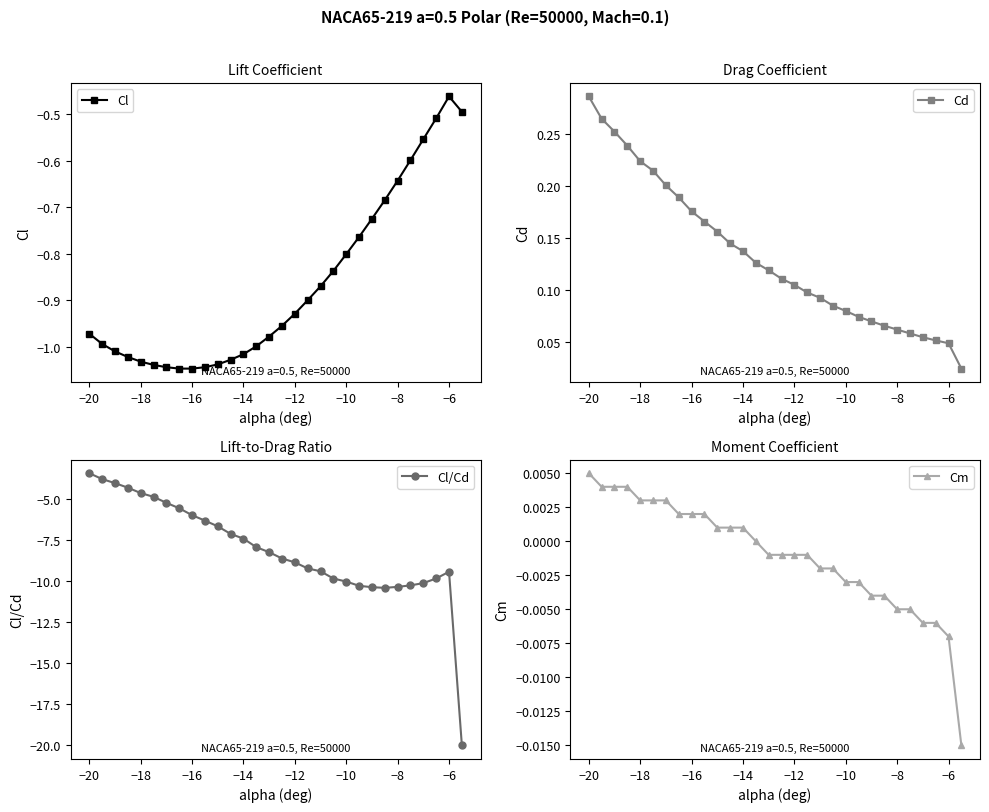

True or false: Cm and Cl/Cd intersect in this chart.

False